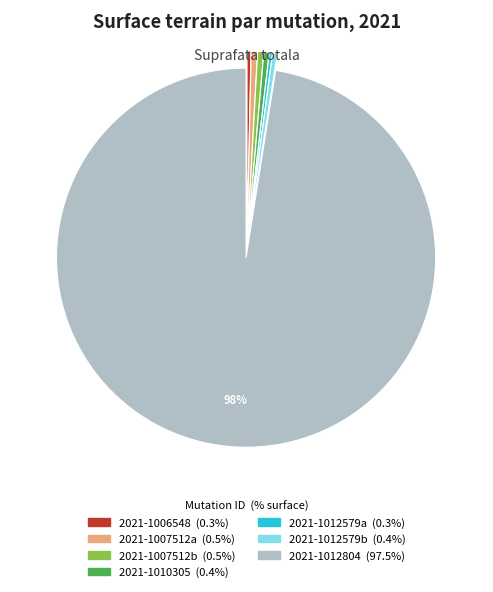

Does any single category account for the majority?

Yes